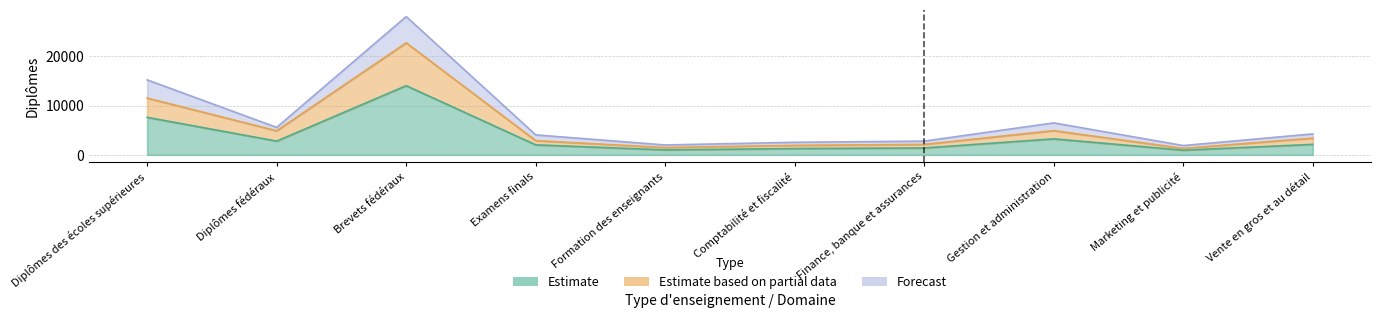

The Estimate based on partial data series shows 11523 at Diplômes des écoles supérieures. True or false?

True